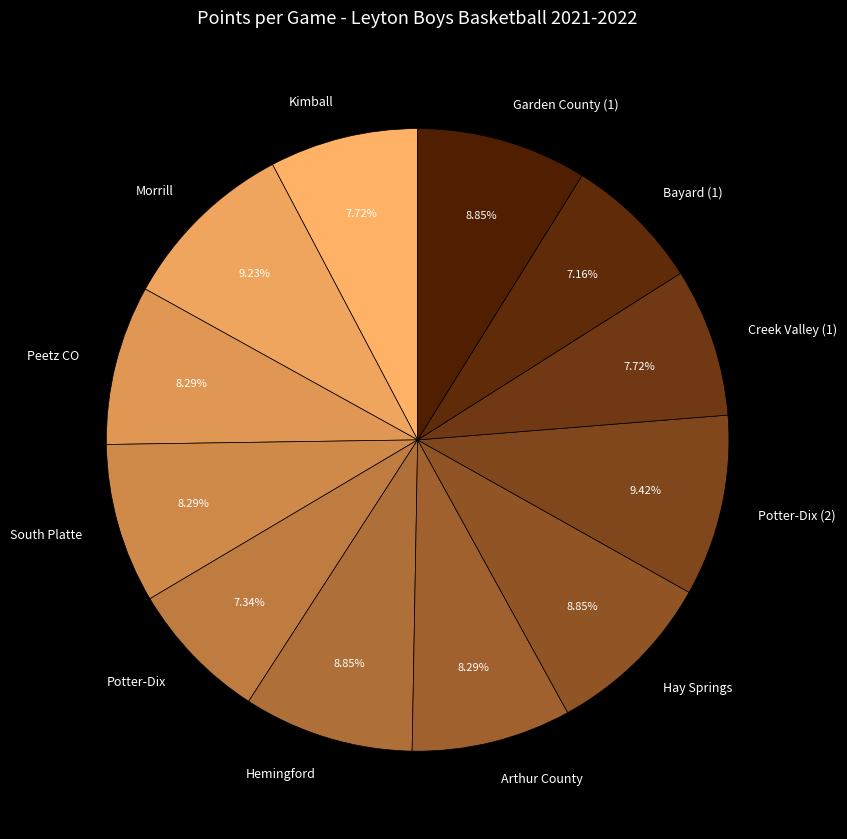

To the nearest percent, what percentage of the pie is Hay Springs?

9%